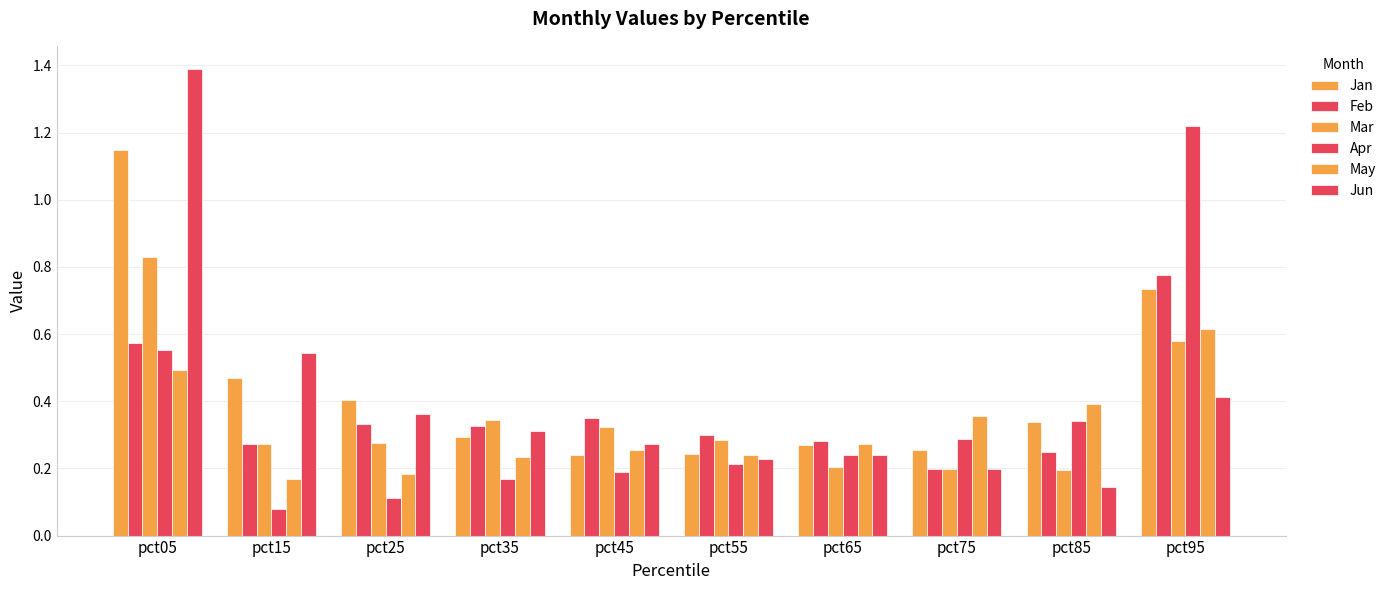

At which label does Apr reach its minimum?

pct15